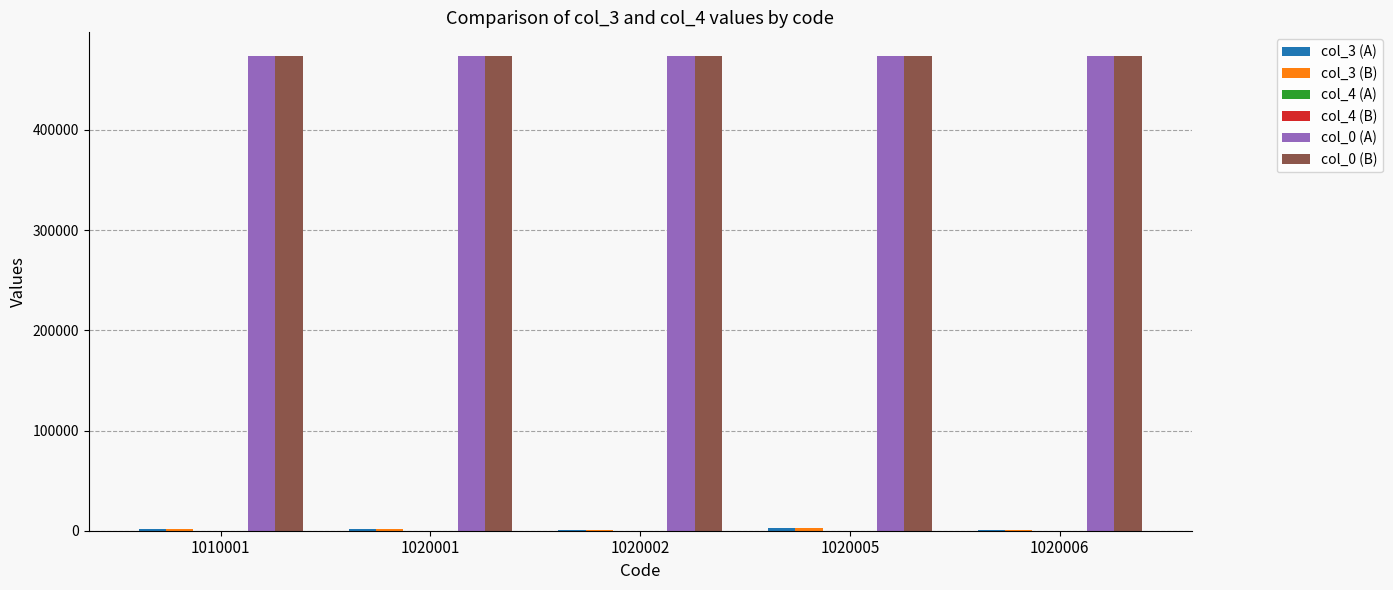

Are the bars grouped side by side (vs. stacked)?

Yes